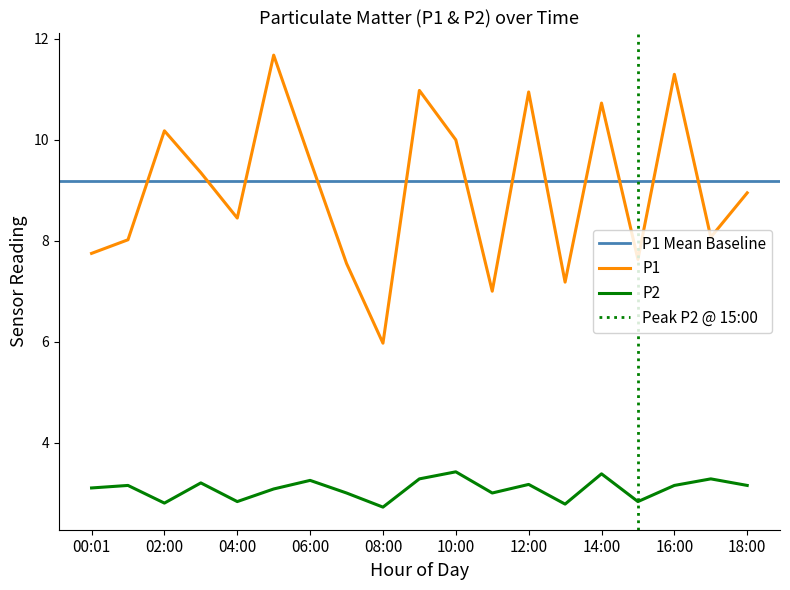

The value of P1 at 00:01 is 3.8. True or false?

False